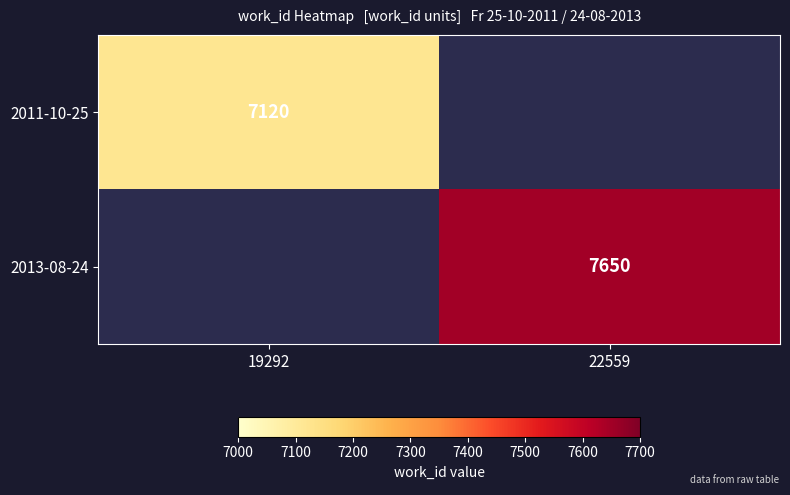

How many series are shown in this chart?

2